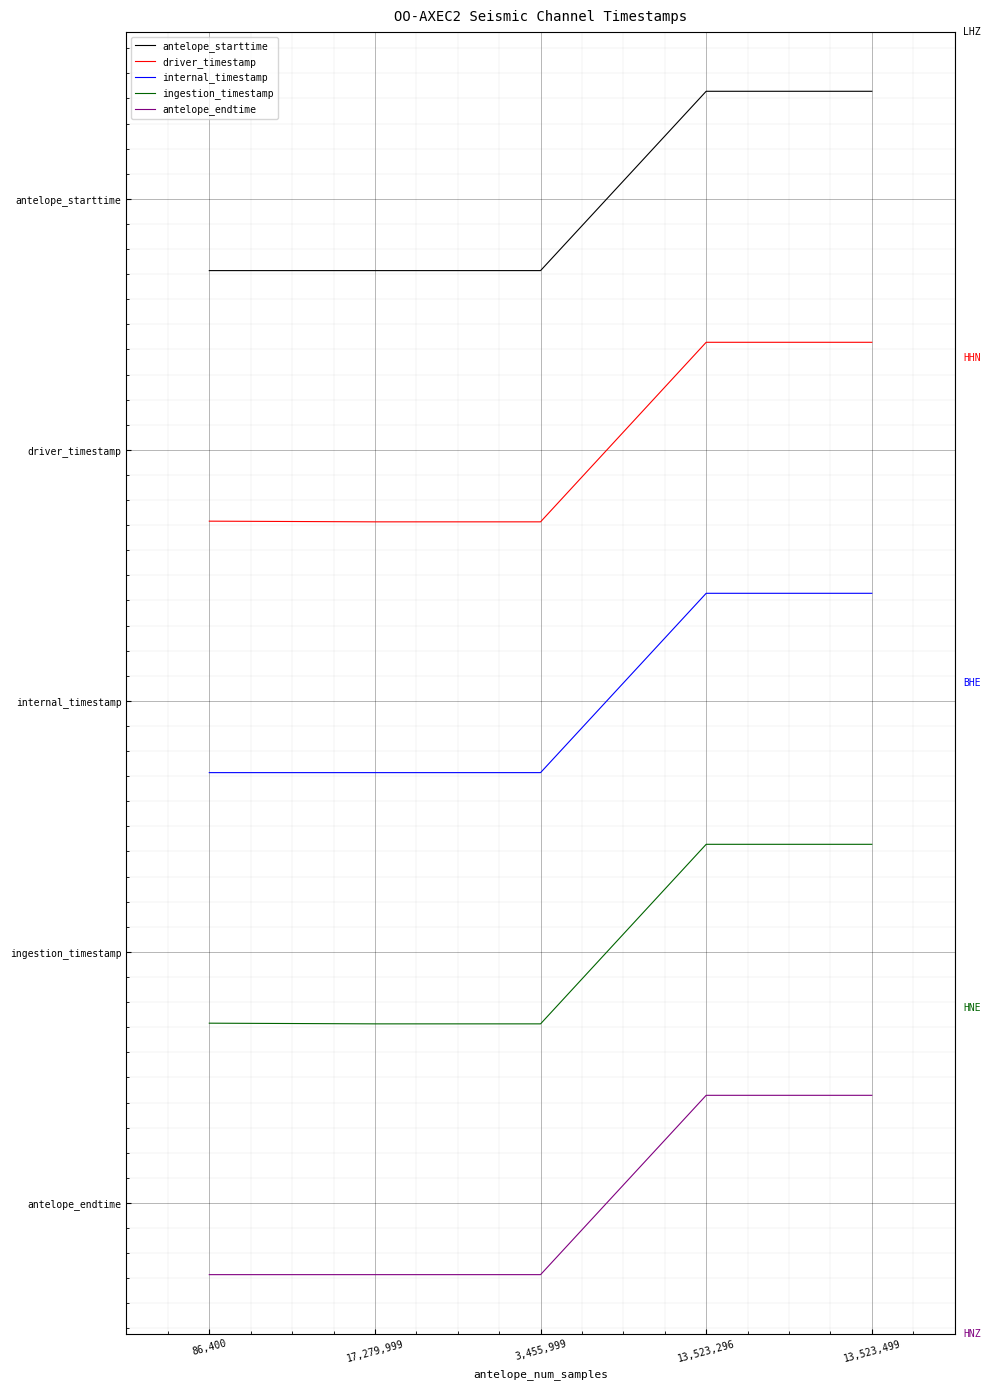

What are all the series names shown in the legend?

antelope_starttime, driver_timestamp, internal_timestamp, ingestion_timestamp, antelope_endtime